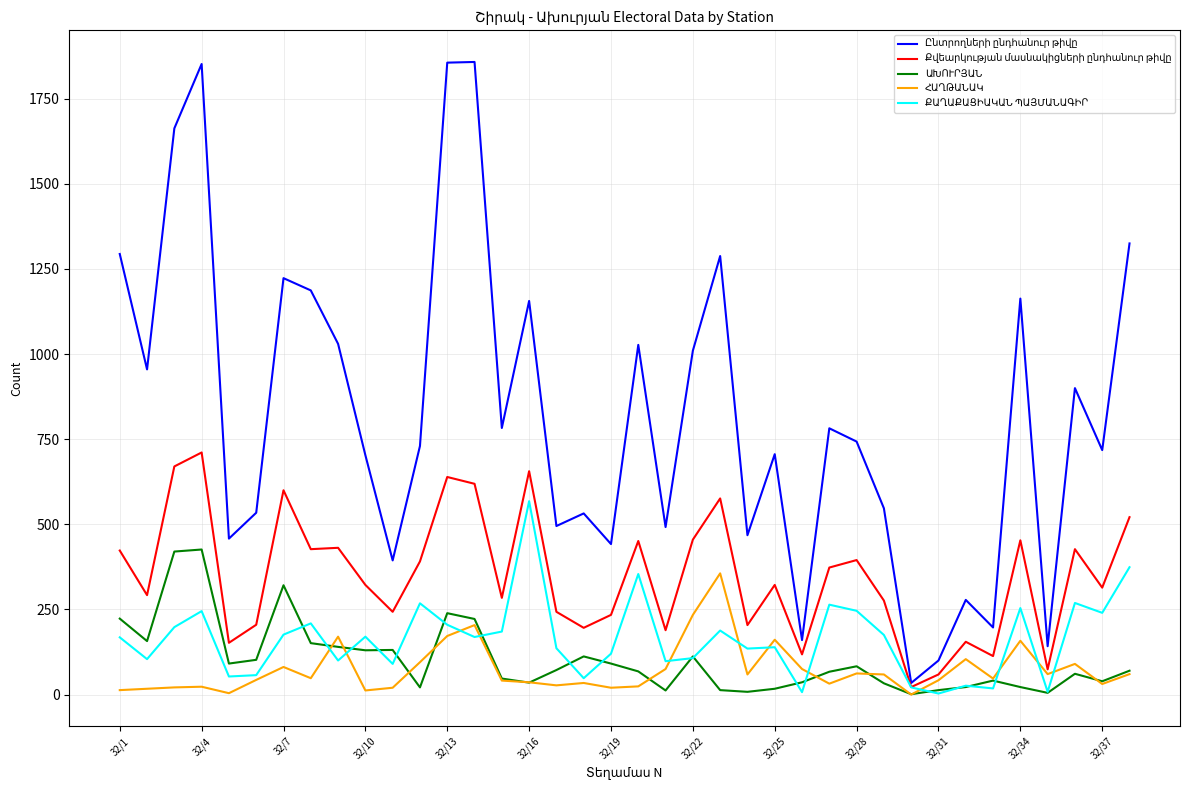

What is the greatest value displayed?

1858